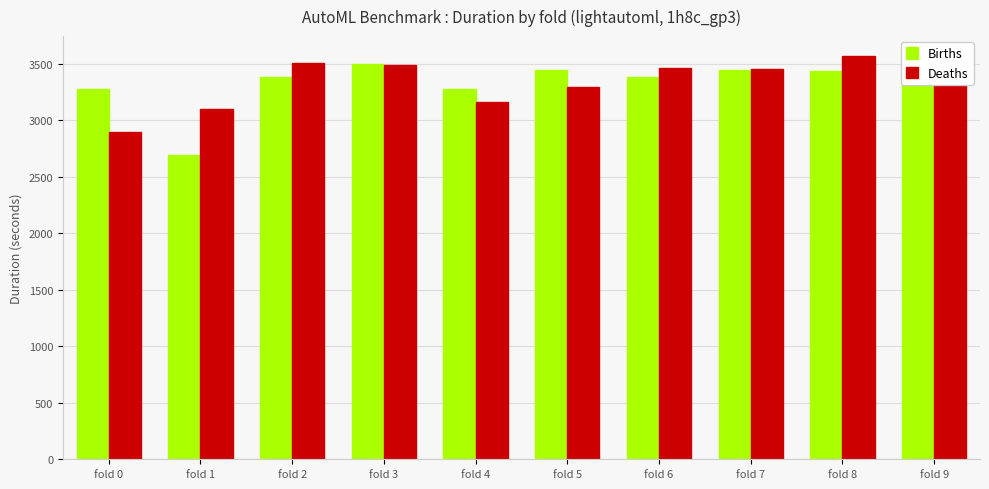

Read the Births value at fold 7.

3447.1